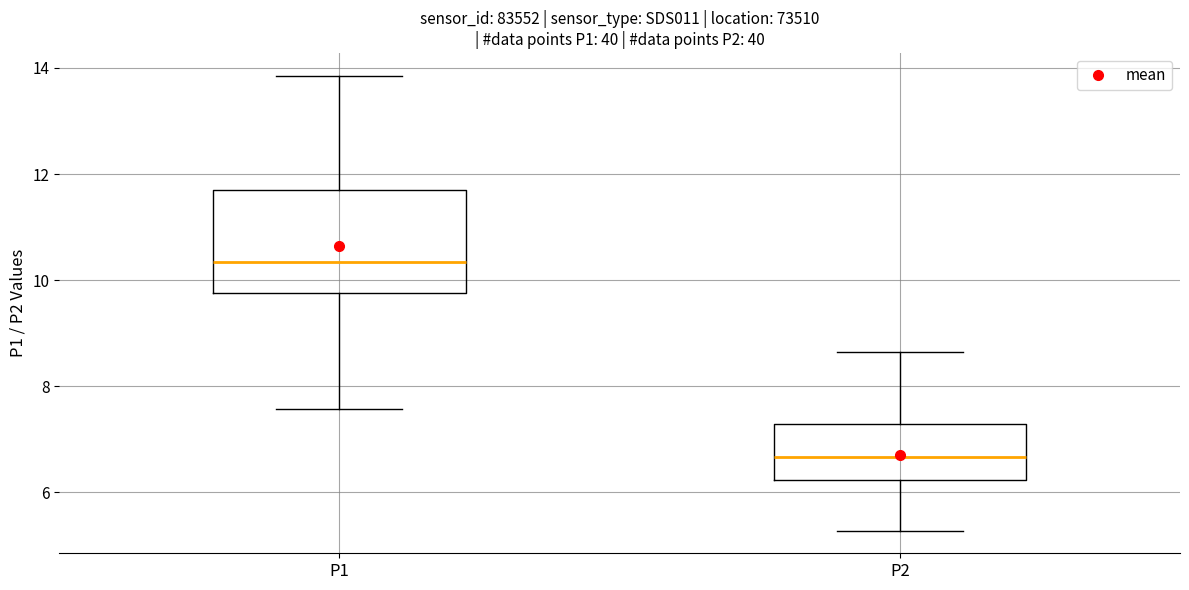

Reading left to right, transcribe this box plot: for each box, give where its median line is, the range the box spans, and where its two whiskers end, as read against the y-axis. The values are not printed on the chart, so give them approximately, as read against the axis.

P1: median 10.4, box 9.8 to 11.8, whiskers 7.6 to 13.8
P2: median 6.6, box 6.2 to 7.2, whiskers 5.2 to 8.6